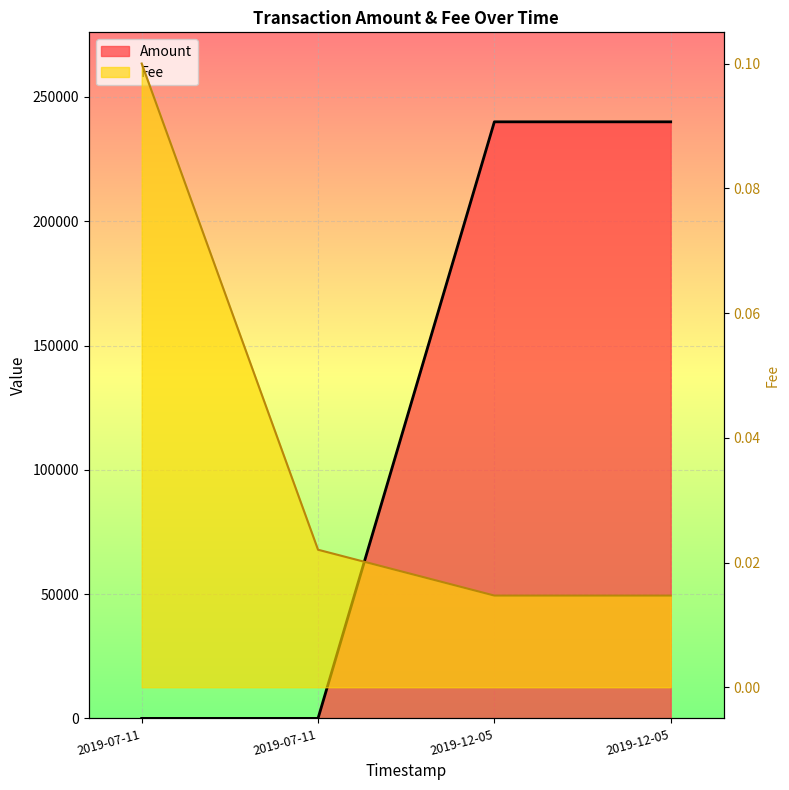

What is the sum of all values?

480020.0